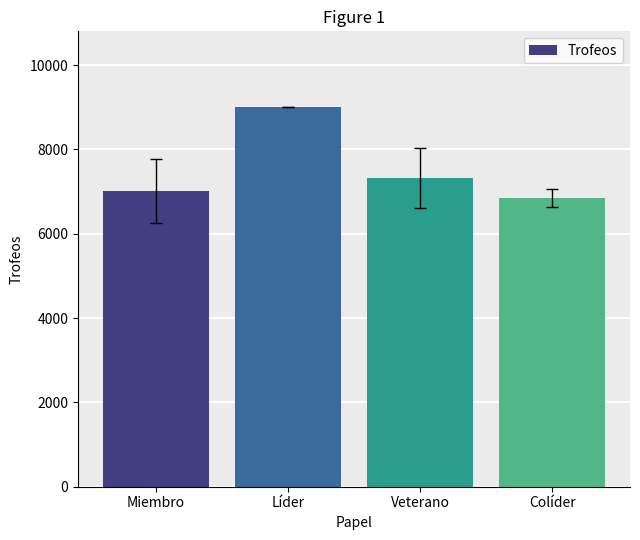

Rank the categories by value from lowest to highest.

Colíder, Miembro, Veterano, Líder